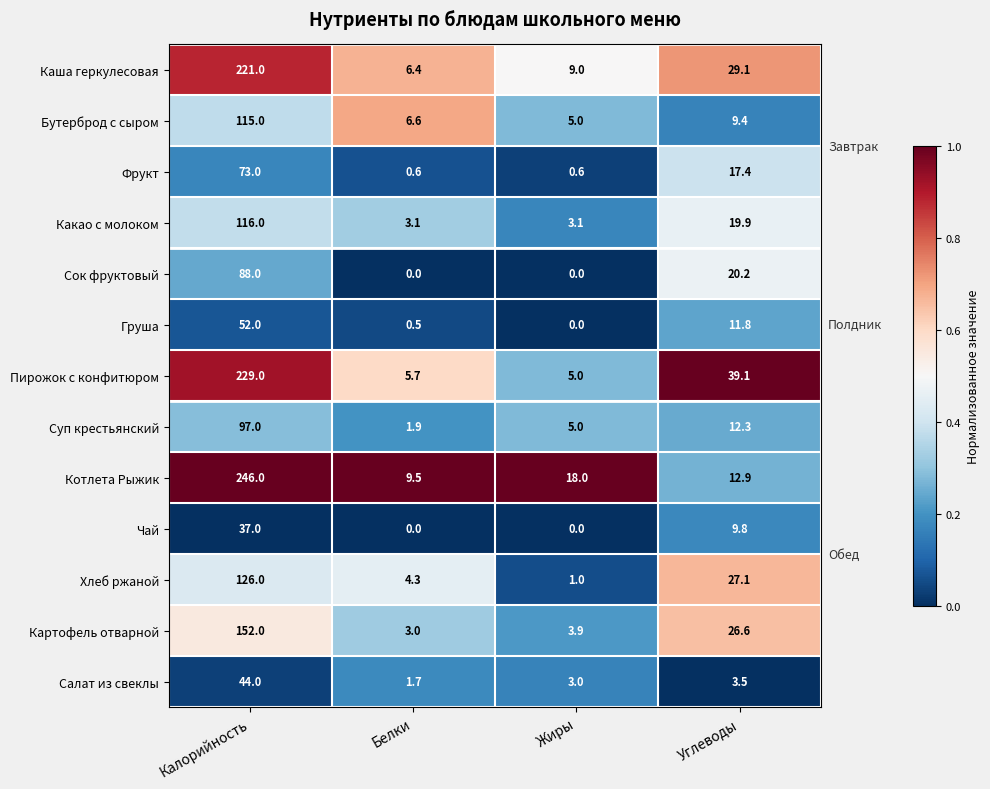

List the series in order of their peak value, highest first.

Котлета Рыжик, Пирожок с конфитюром, Каша геркулесовая, Картофель отварной, Хлеб ржаной, Какао с молоком, Бутерброд с сыром, Суп крестьянский, Сок фруктовый, Фрукт, Груша, Салат из свеклы, Чай